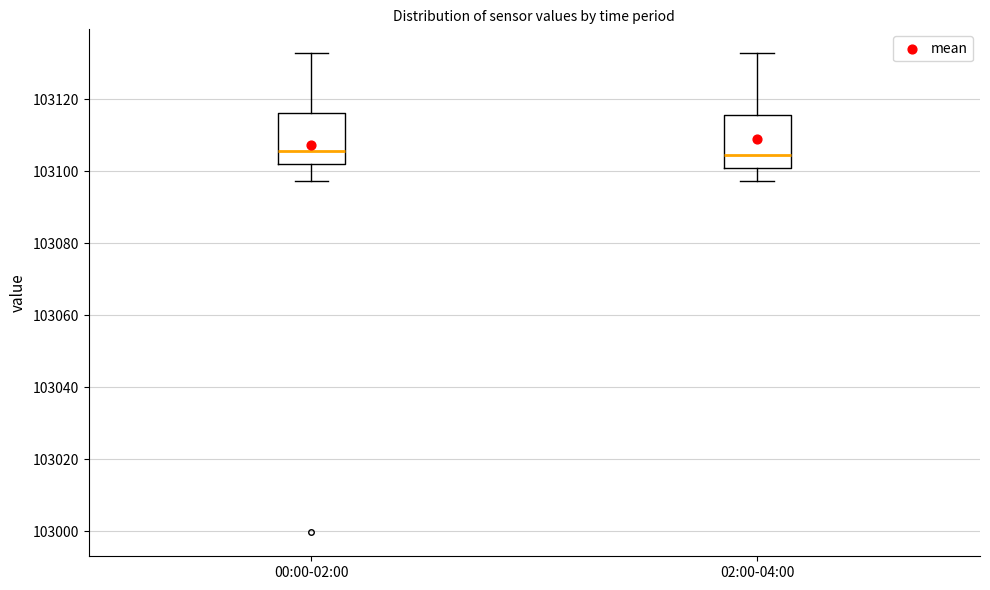

Where does the upper whisker of the box for 02:00-04:00 end on the y-axis? The values are not printed on the chart, so give them approximately, as read against the axis.

103132